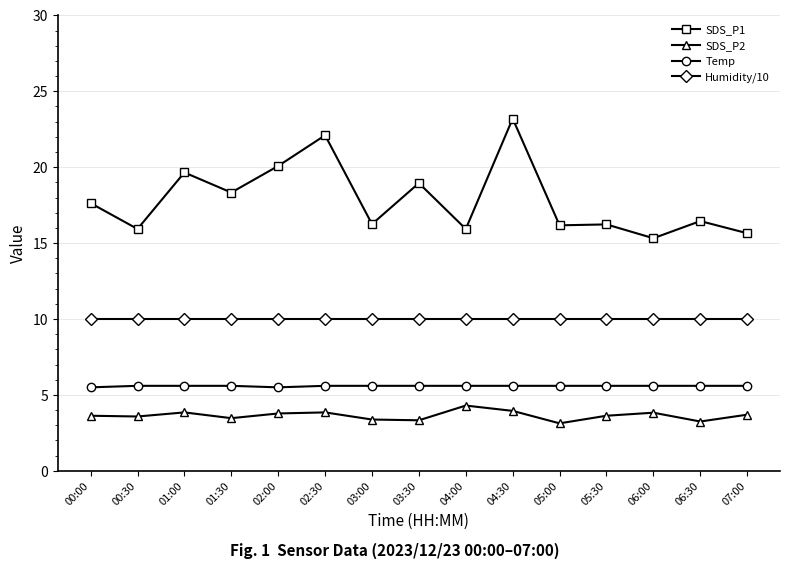

Count the number of categories in the chart.

15